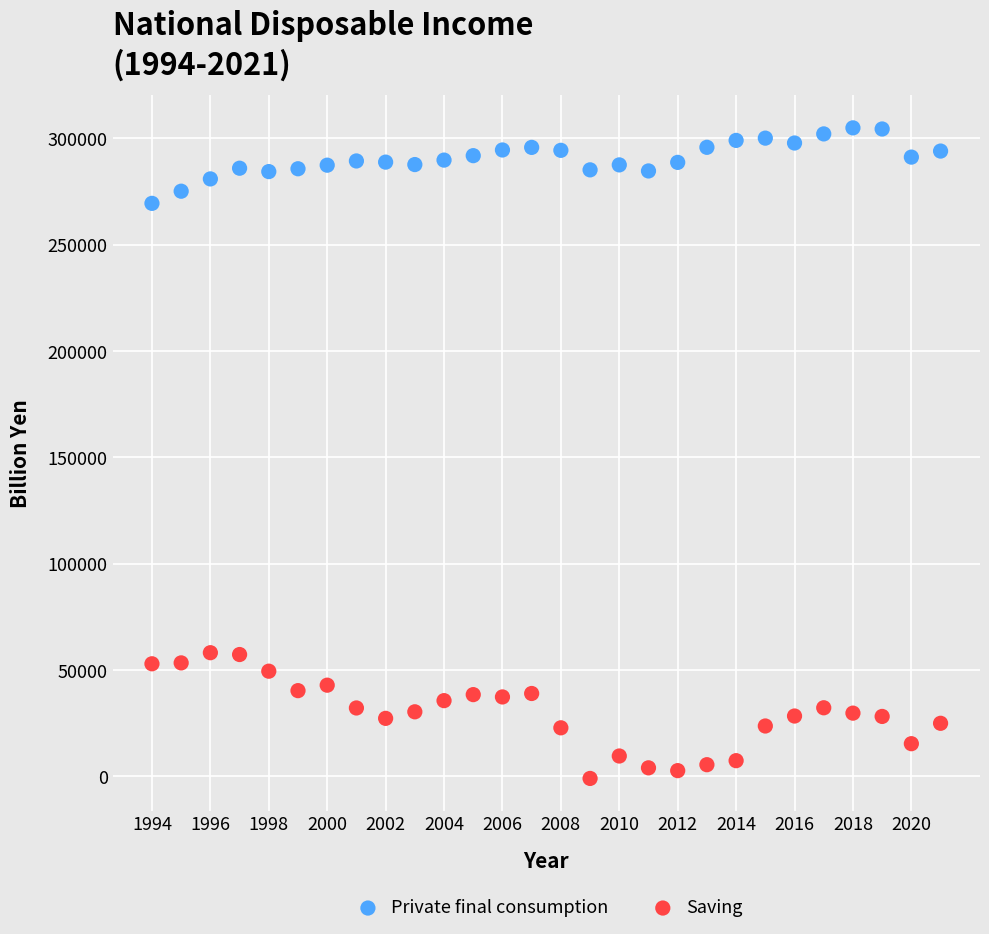

Which series reaches the maximum Y coordinate?

Private final consumption